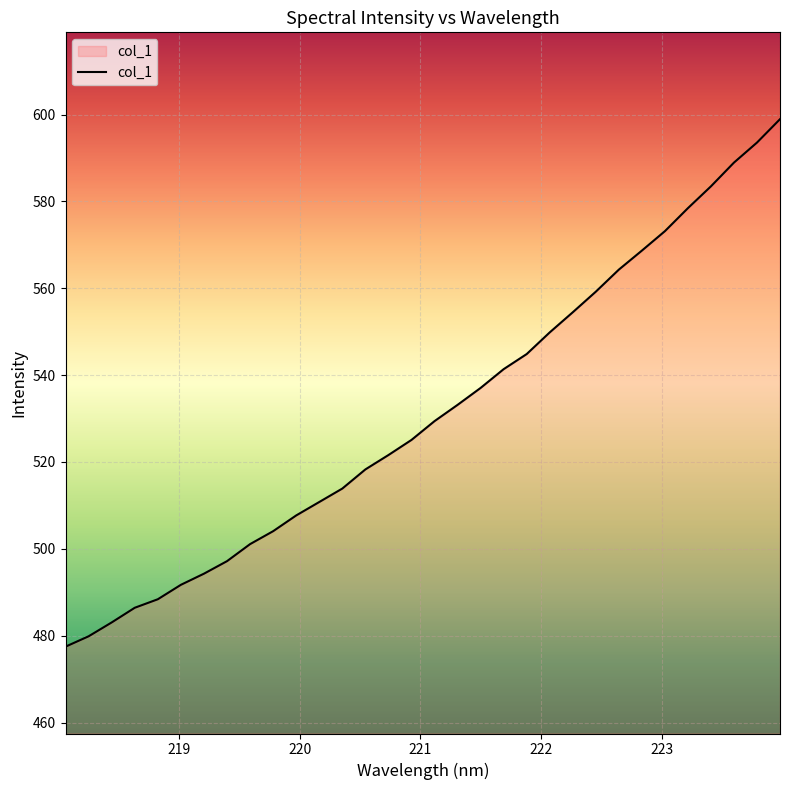

What is the difference between the maximum and minimum values?

121.5